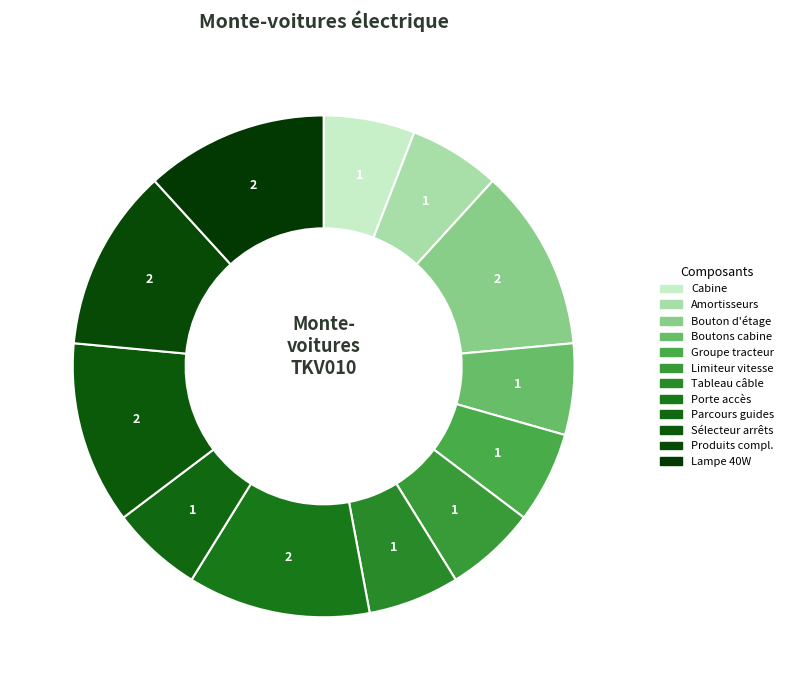

Is there a majority slice in this chart?

No